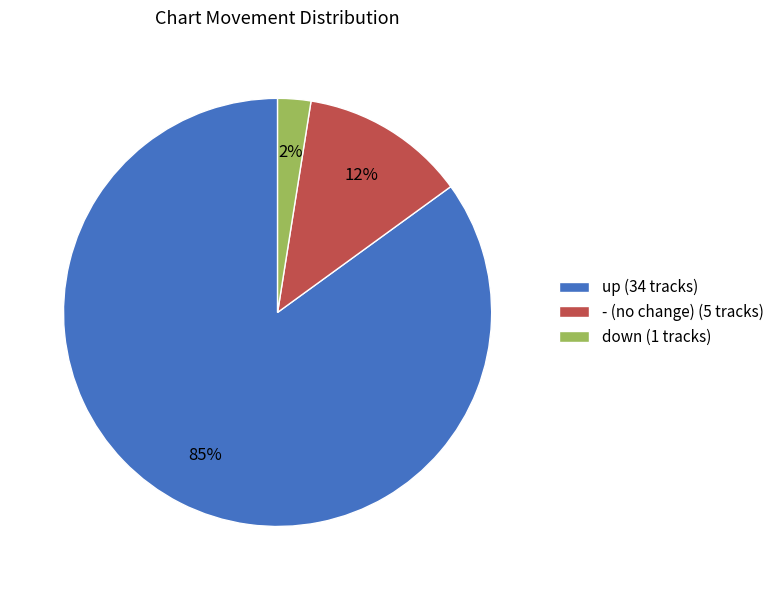

To the nearest percent, what is the average slice percentage?

33%